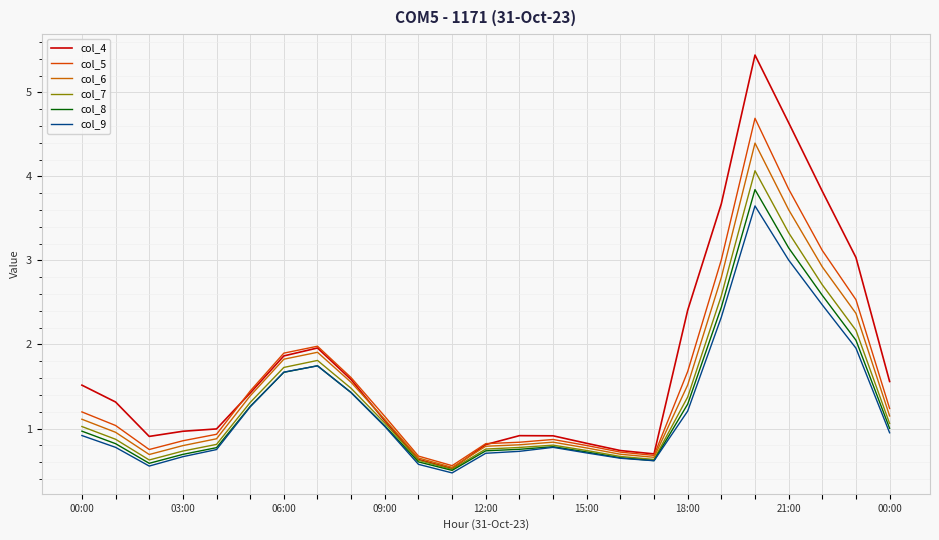

True or false: col_8 has more than 0 points higher than both neighbors.

True